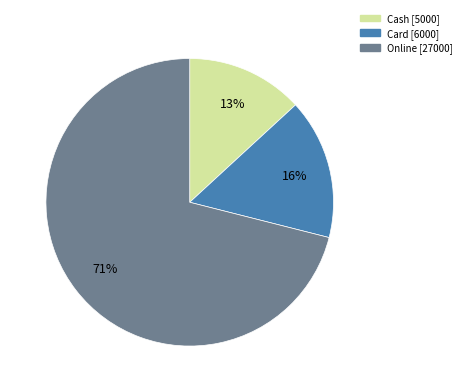

Is there a majority slice in this chart?

Yes